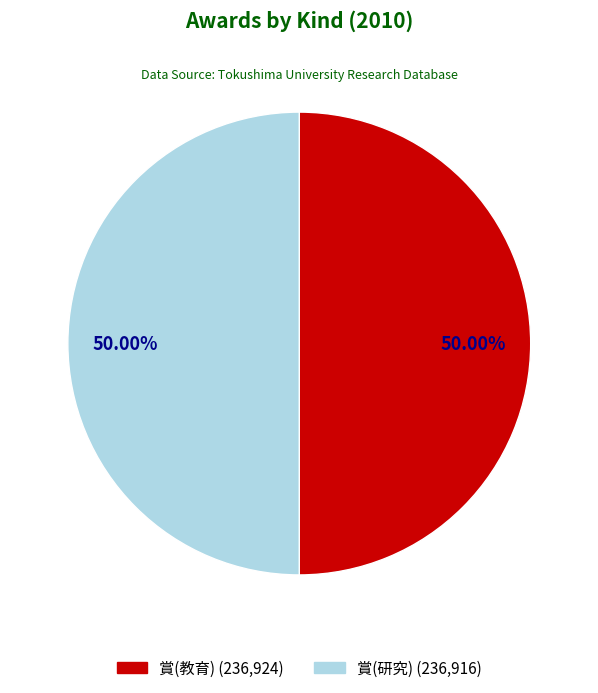

What is the ratio of the value at 賞(教育) to the value at 賞(研究)?

1.0